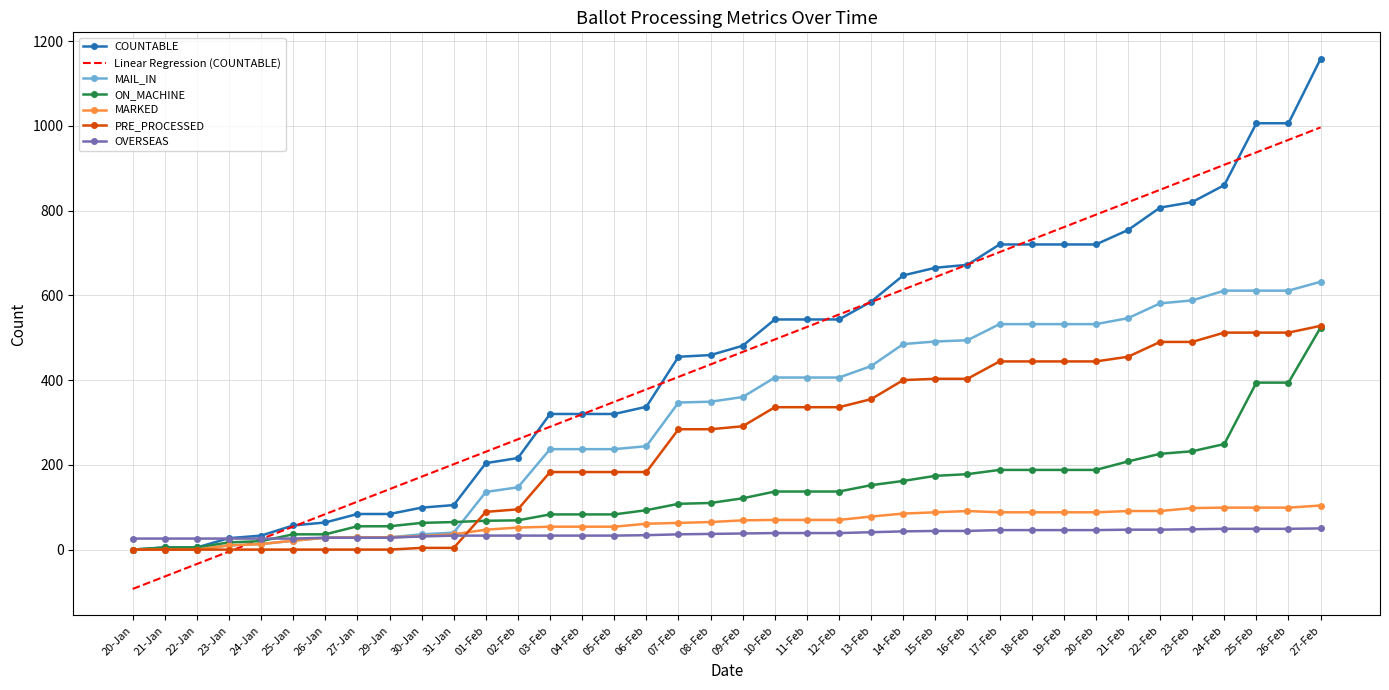

How many categories are shown in the chart?

38